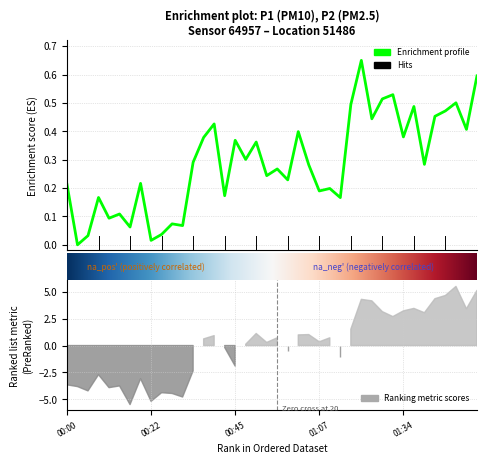

At which category does the data reach its first local peak?

3